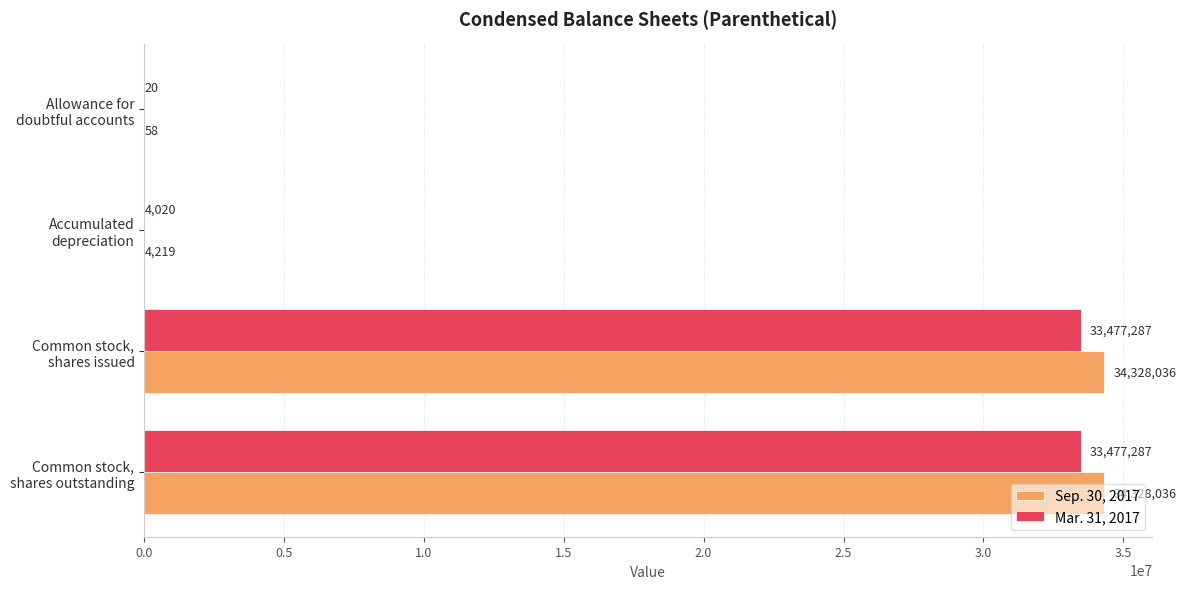

What is the sum of all Mar. 31, 2017 values?

66958614